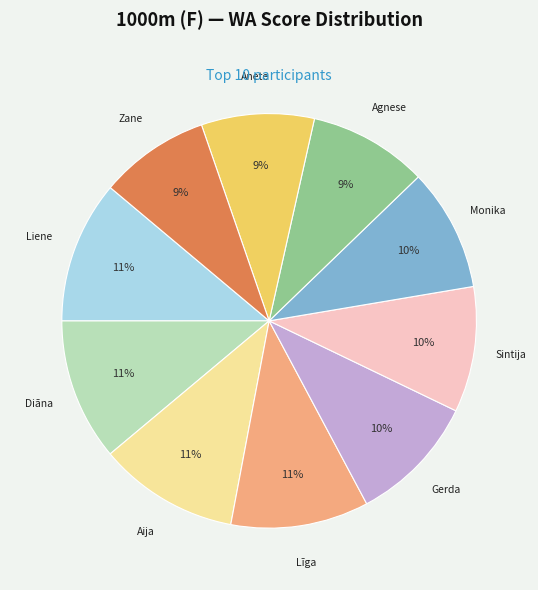

Does any single category account for the majority?

No